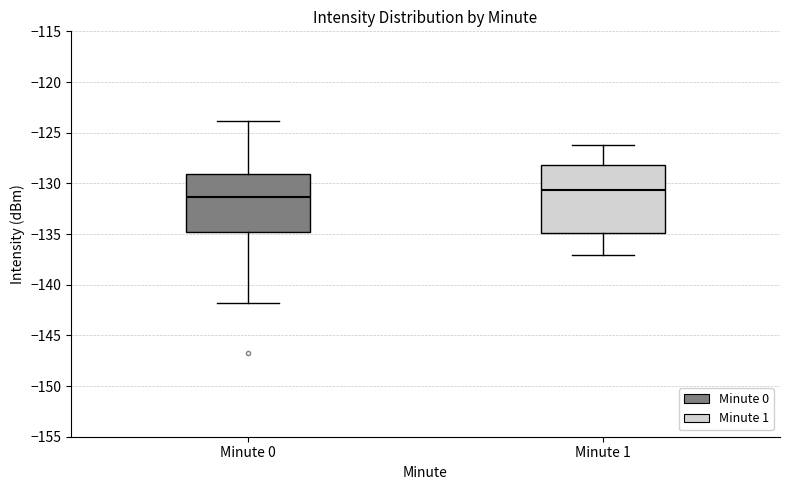

Reading left to right, transcribe this box plot: for each box, give where its median line is, the range the box spans, and where its two whiskers end, as read against the y-axis. The values are not printed on the chart, so give them approximately, as read against the axis.

Minute 0: median -131.5, box -135.0 to -129.0, whiskers -142.0 to -124.0
Minute 1: median -130.5, box -135.0 to -128.0, whiskers -137.0 to -126.5